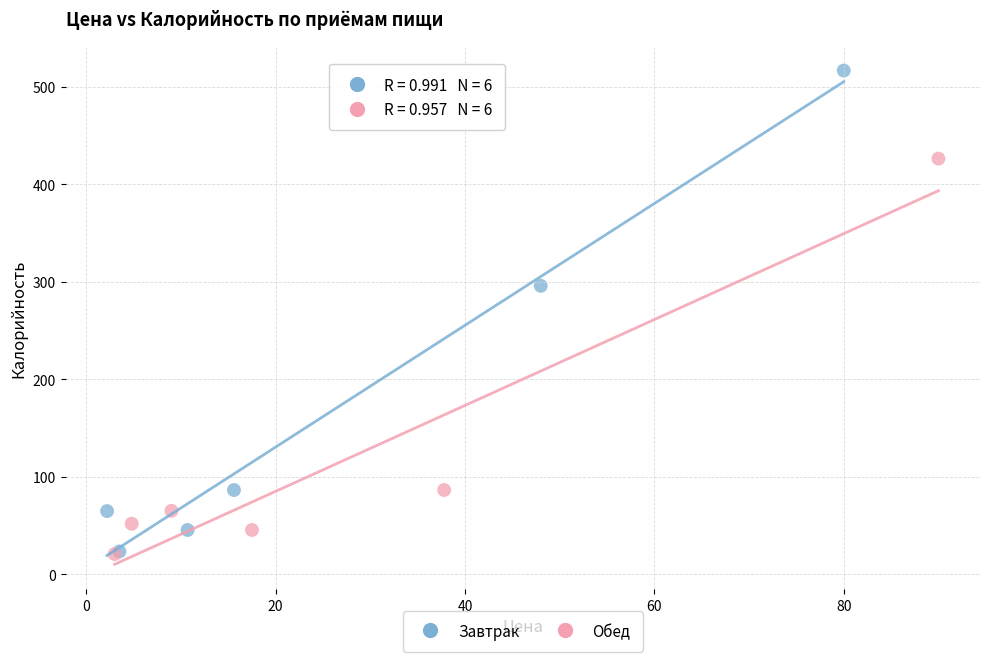

Which series has the largest Y range (max minus min)?

Завтрак